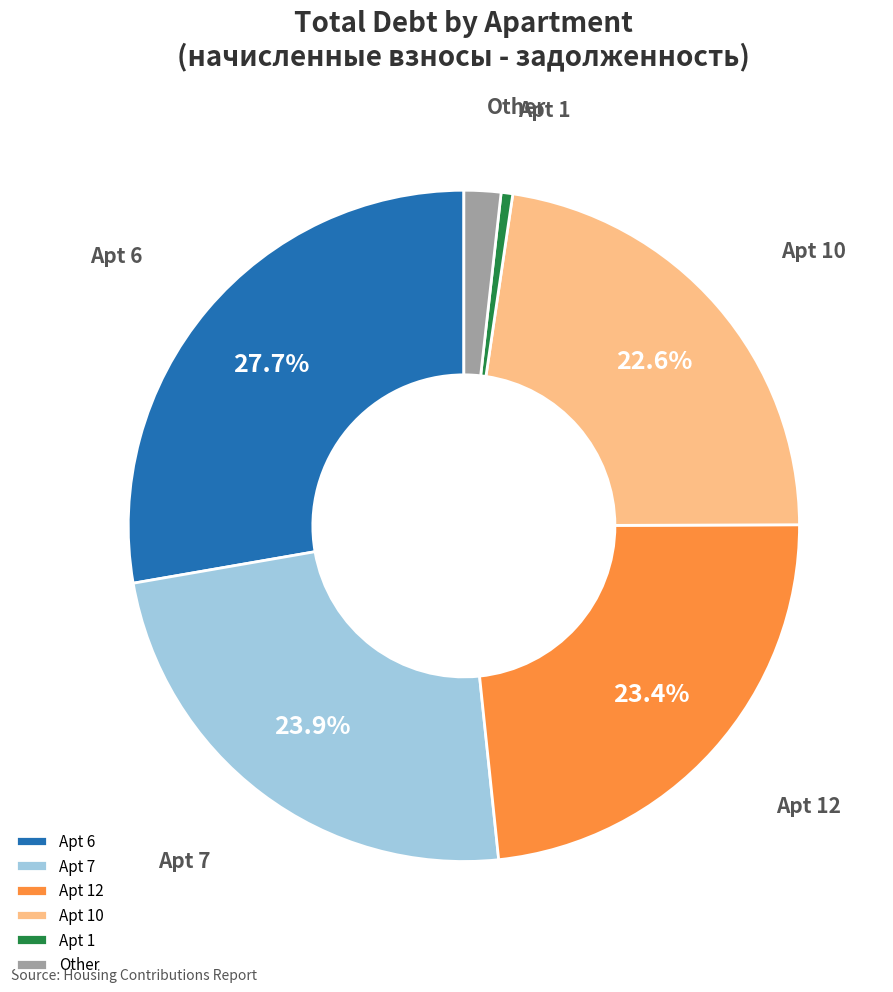

Between Apt 12 and Apt 7, which is larger?

Apt 7